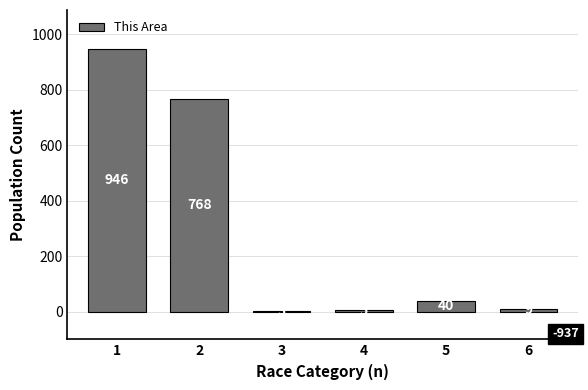

Where is the data nearest to the value 474?

2